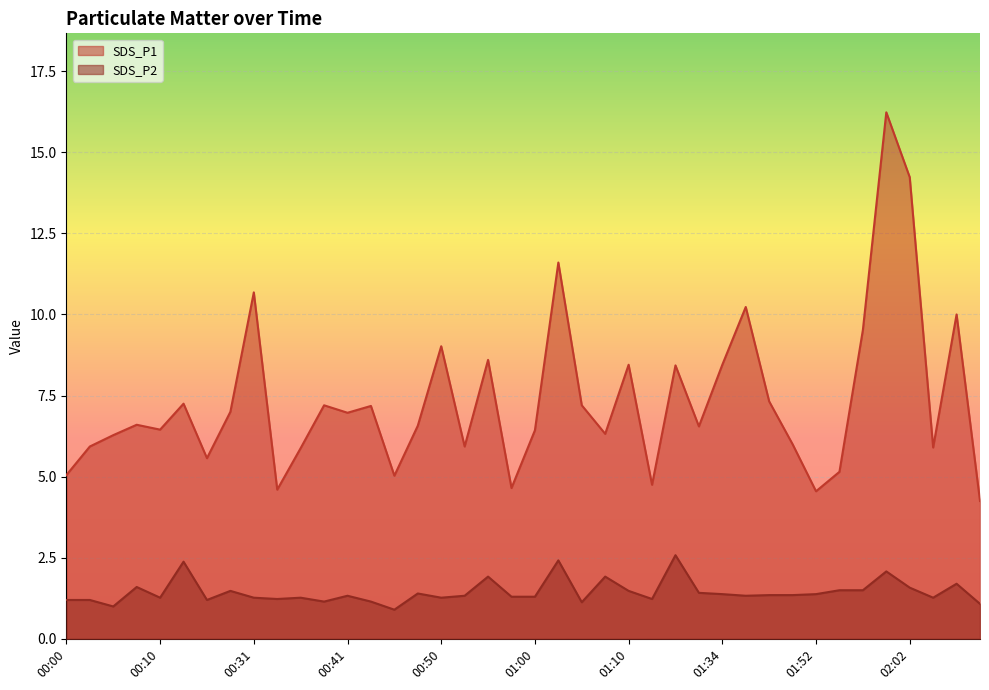

What is the value of the SDS_P2 point at the 38th from the left?

1.3